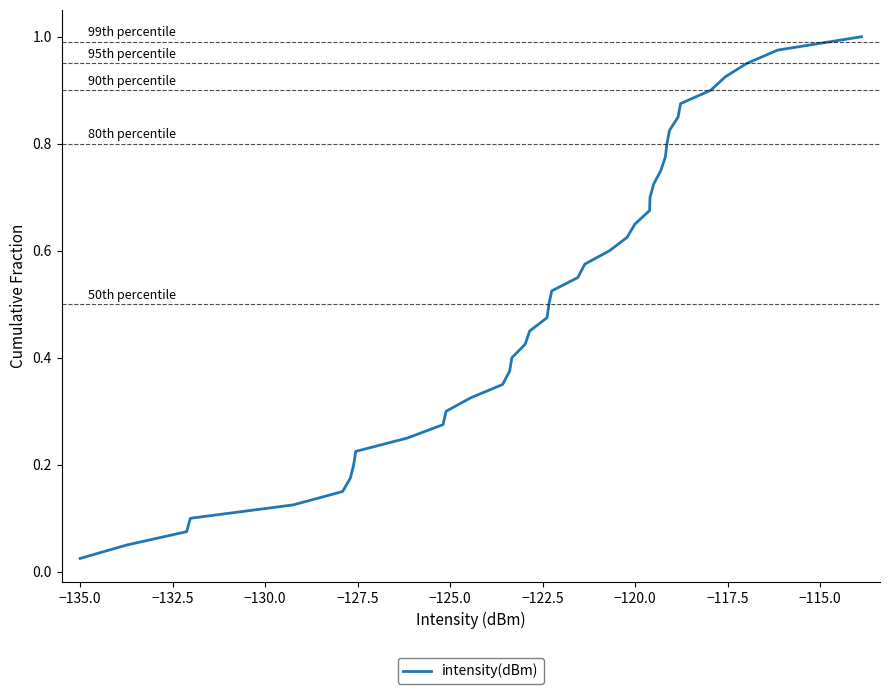

Reading left to right, transcribe all the data shown in this chart.

0.0	0.1	0.1	0.1	0.1	0.1	0.2	0.2	0.2	0.2	0.3	0.3	0.3	0.3	0.4	0.4	0.4	0.5	0.5	0.5	0.5	0.6	0.6	0.6	0.6	0.7	0.7	0.7	0.7	0.8	0.8	0.8	0.8	0.8	0.9	0.9	0.9	0.9	1.0	1.0